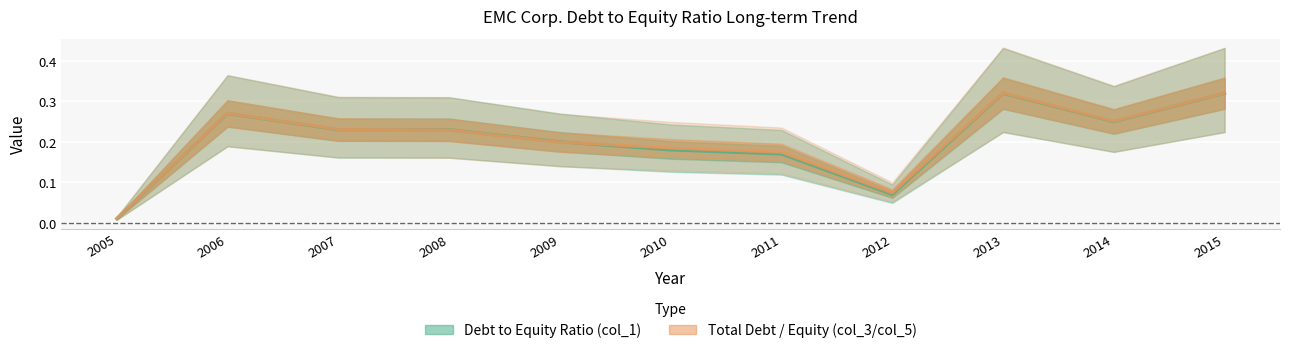

Between 2014 and 2010, which is larger?

2014